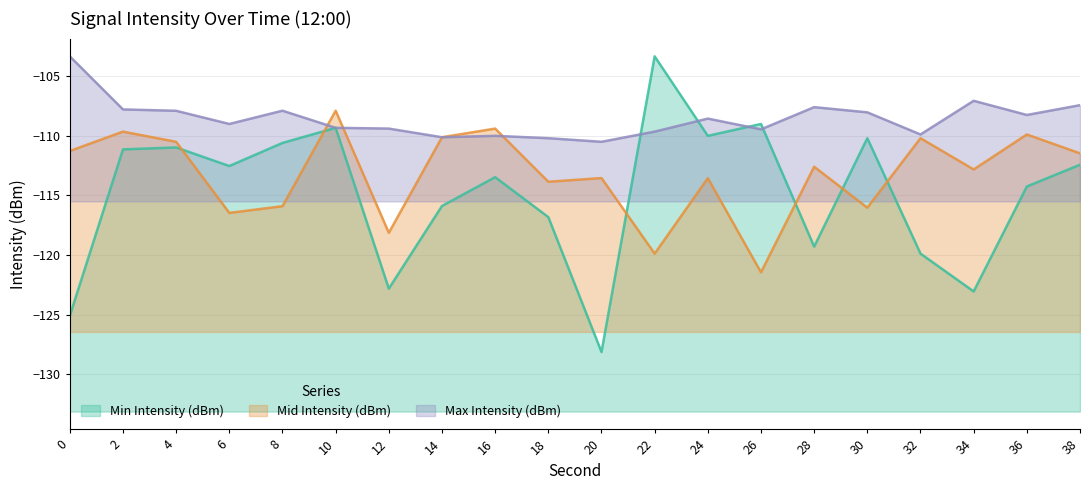

True or false: Mid Intensity (dBm) and Max Intensity (dBm) intersect in this chart.

True